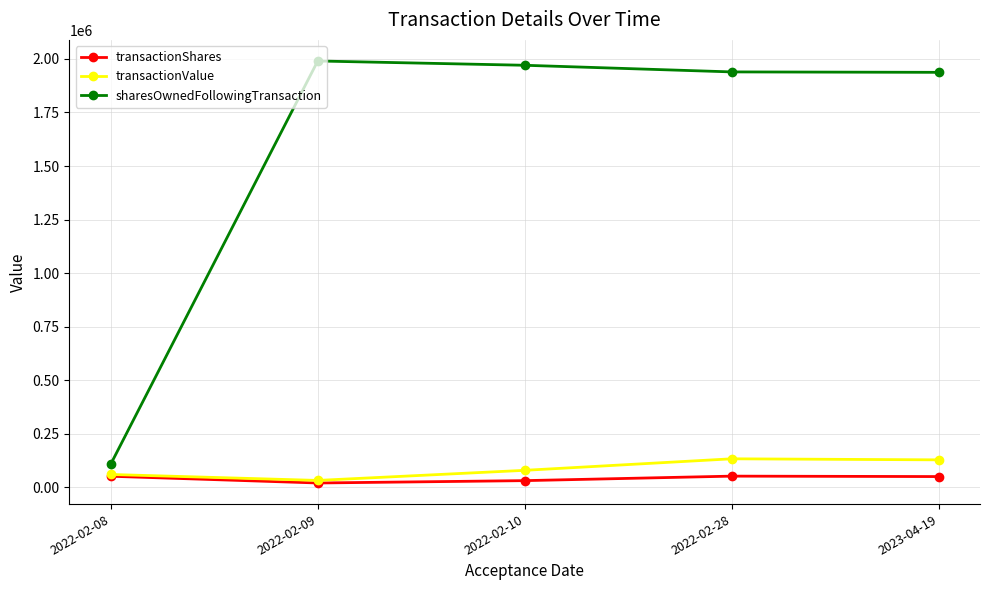

What is the sum of all transactionValue values?

431851